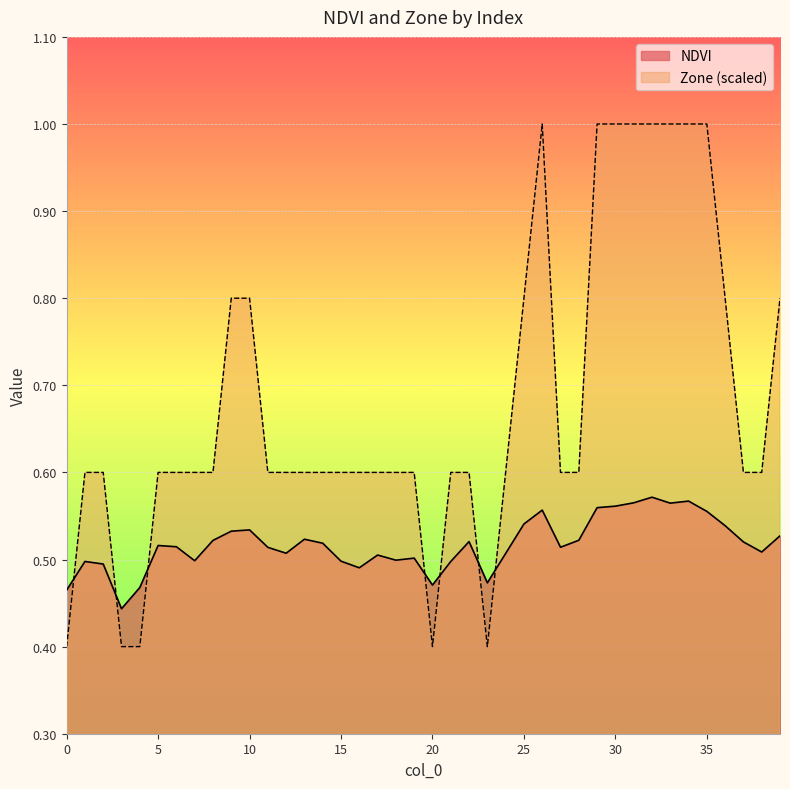

What is the sum of the Zone values at 38 and 25?

1.4